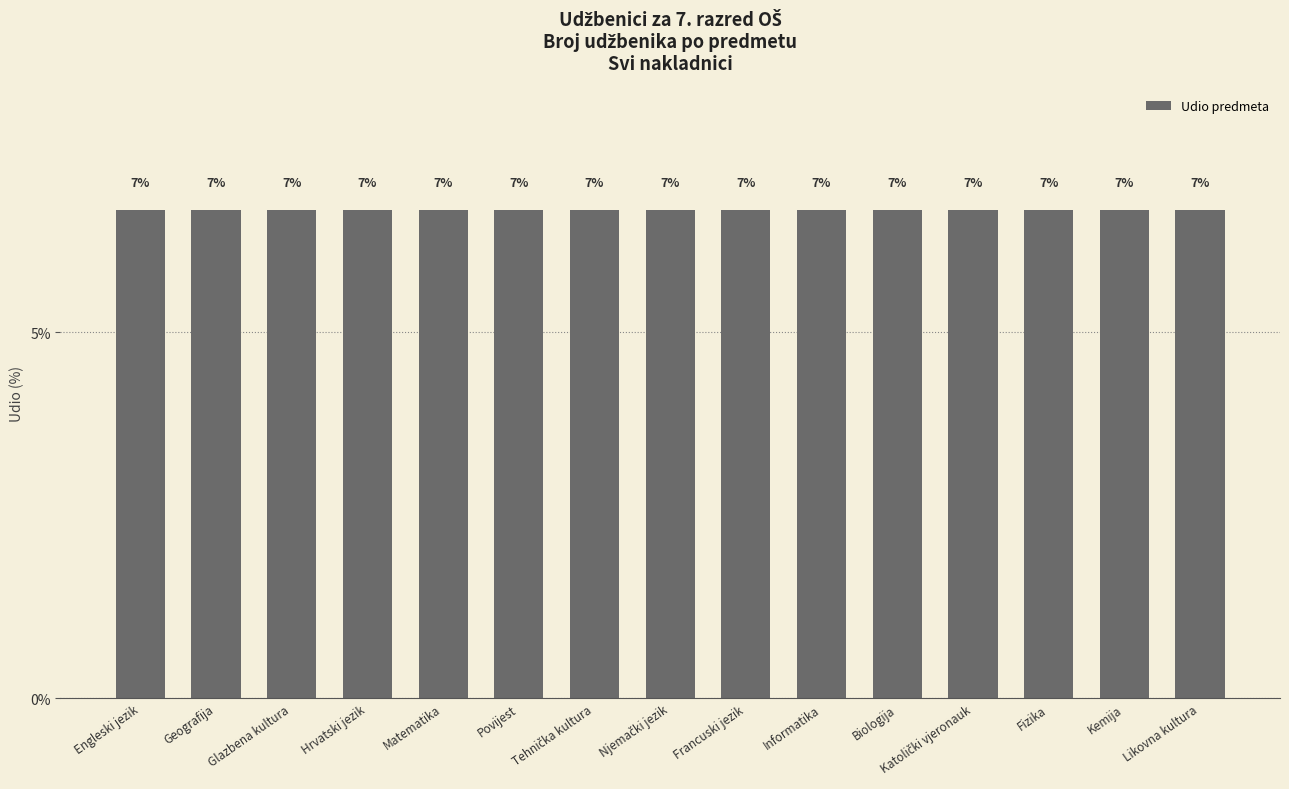

Does the chart contain stacked bars?

No